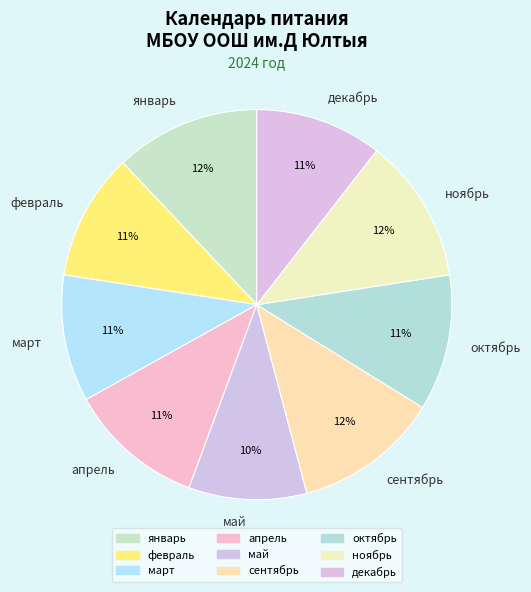

To the nearest percent, what is the difference between the largest and smallest slice percentages?

2%